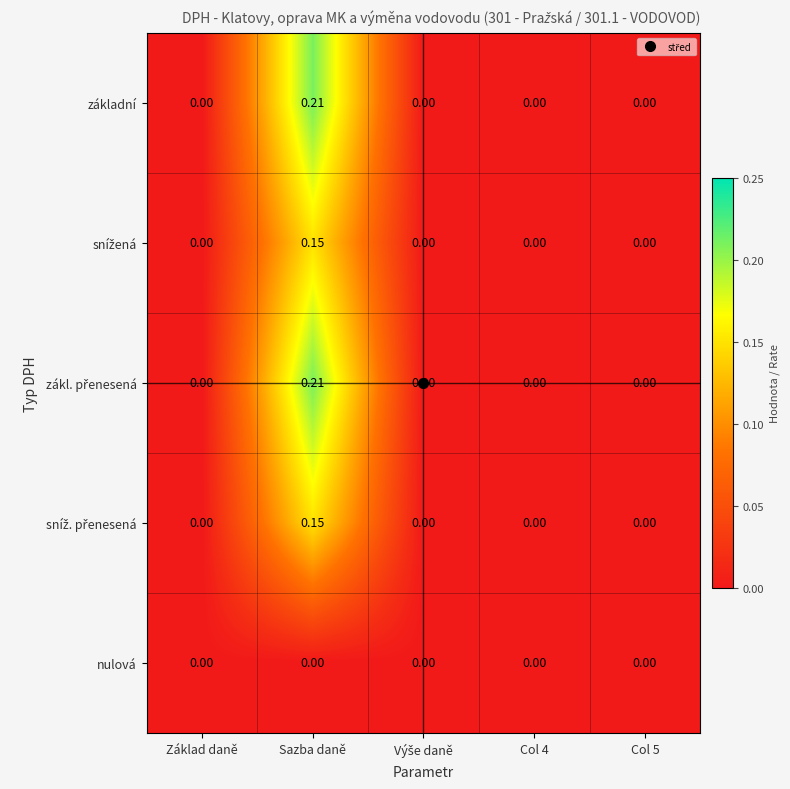

At which category is the sum across all series the highest?

Sazba daně